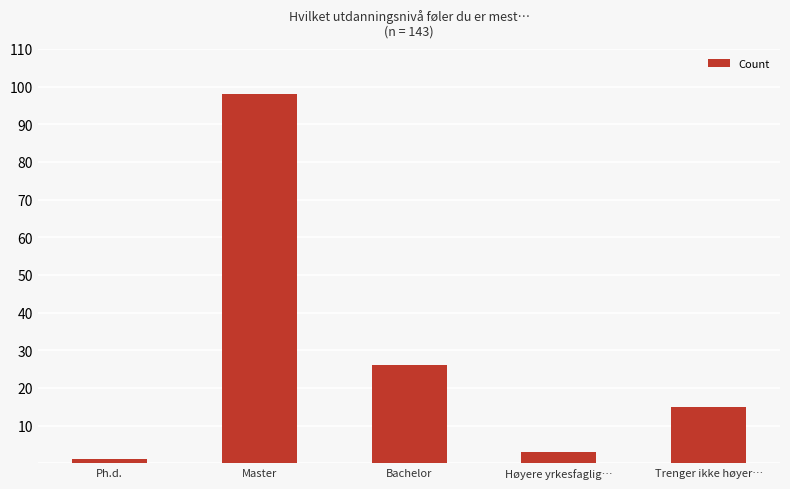

Rank the categories by value from highest to lowest.

Master, Bachelor, Trenger ikke høyer…, Høyere yrkesfaglig…, Ph.d.